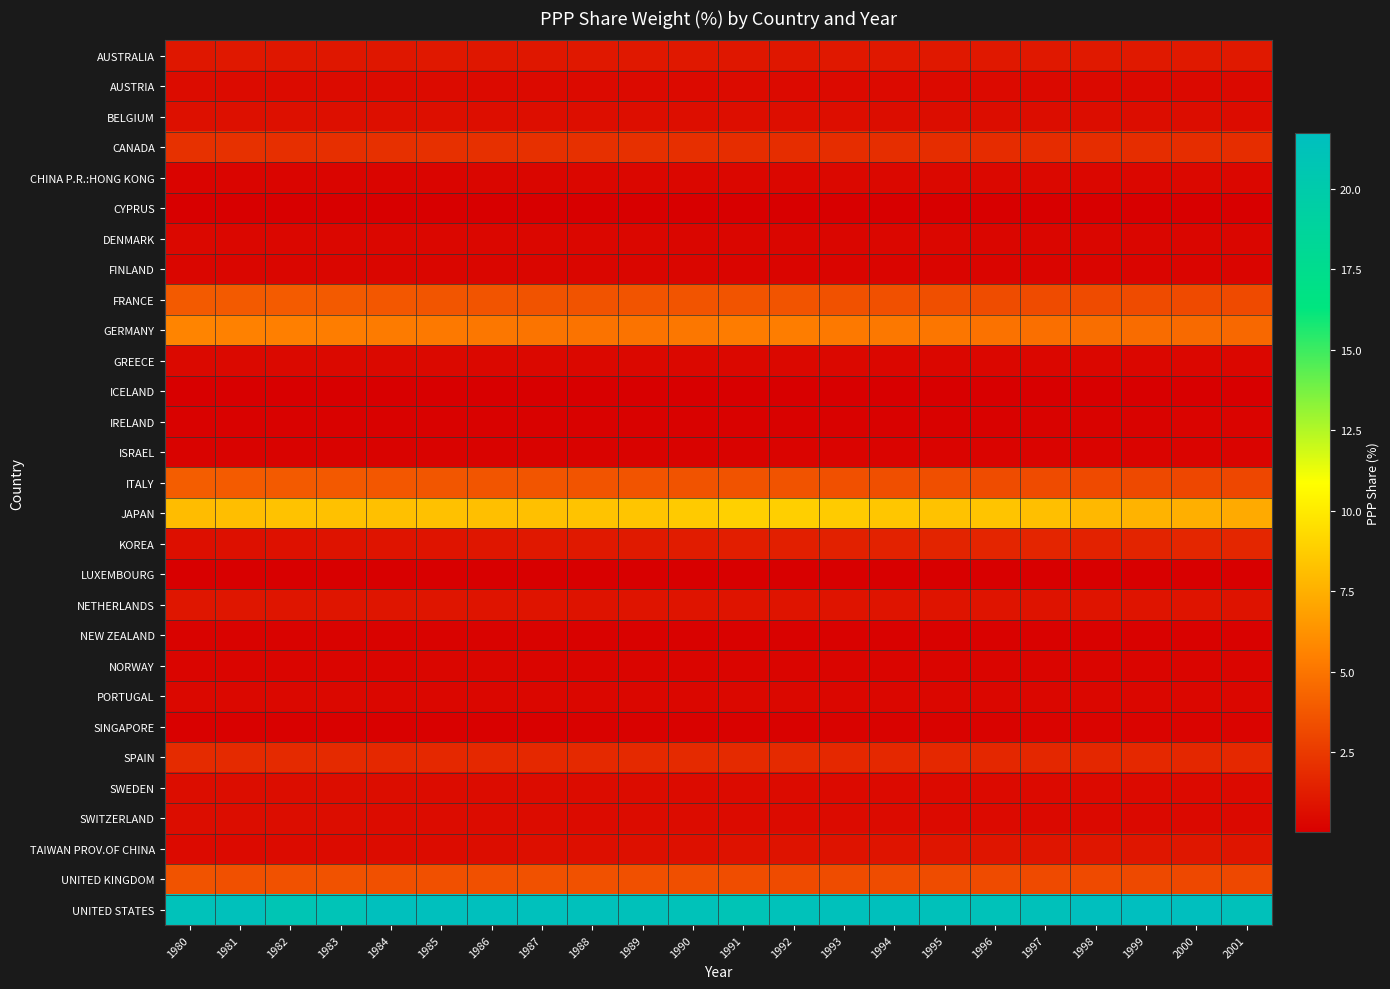

How many data points does each series have?

22